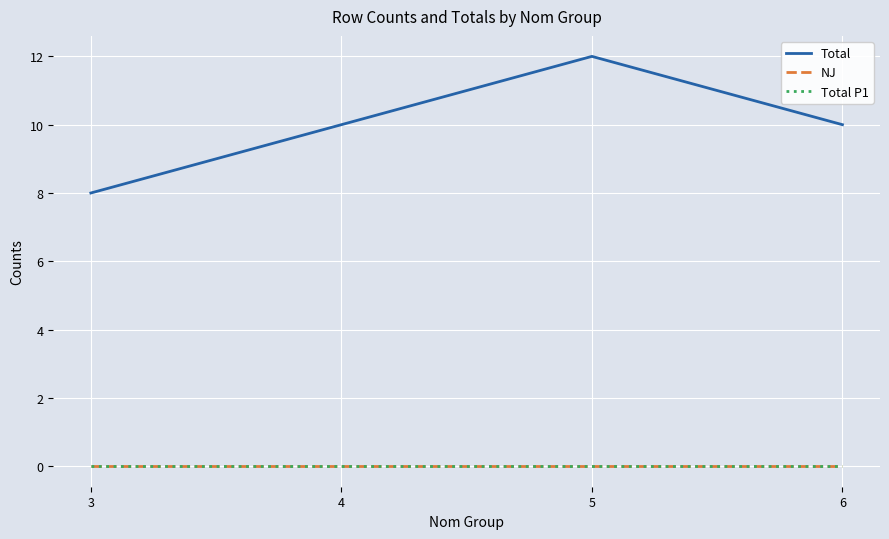

How many lines are shown in the chart?

3